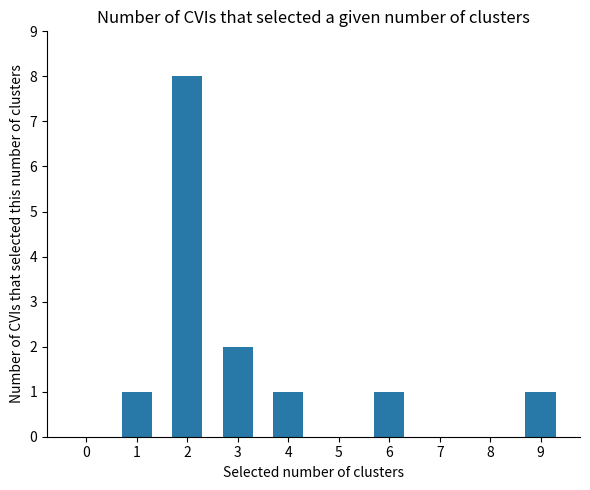

Reading right to left, what are all the values shown in this chart?

9=1	8=0	7=0	6=1	5=0	4=1	3=2	2=8	1=1	0=0